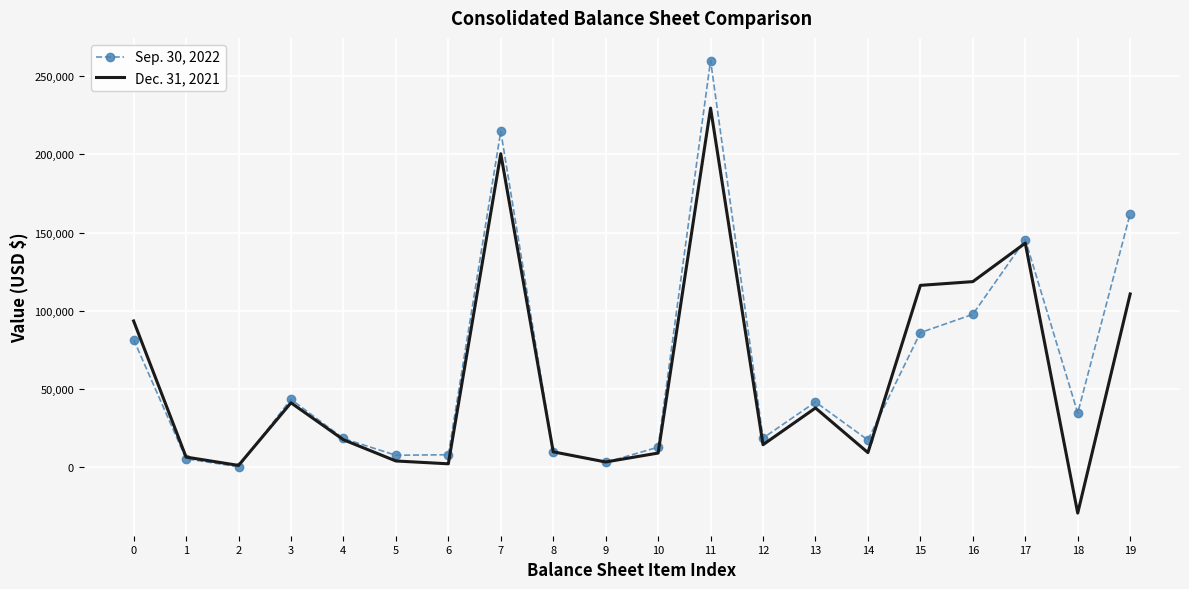

Is it true that Sep. 30, 2022 equals 81705 at 0?

True